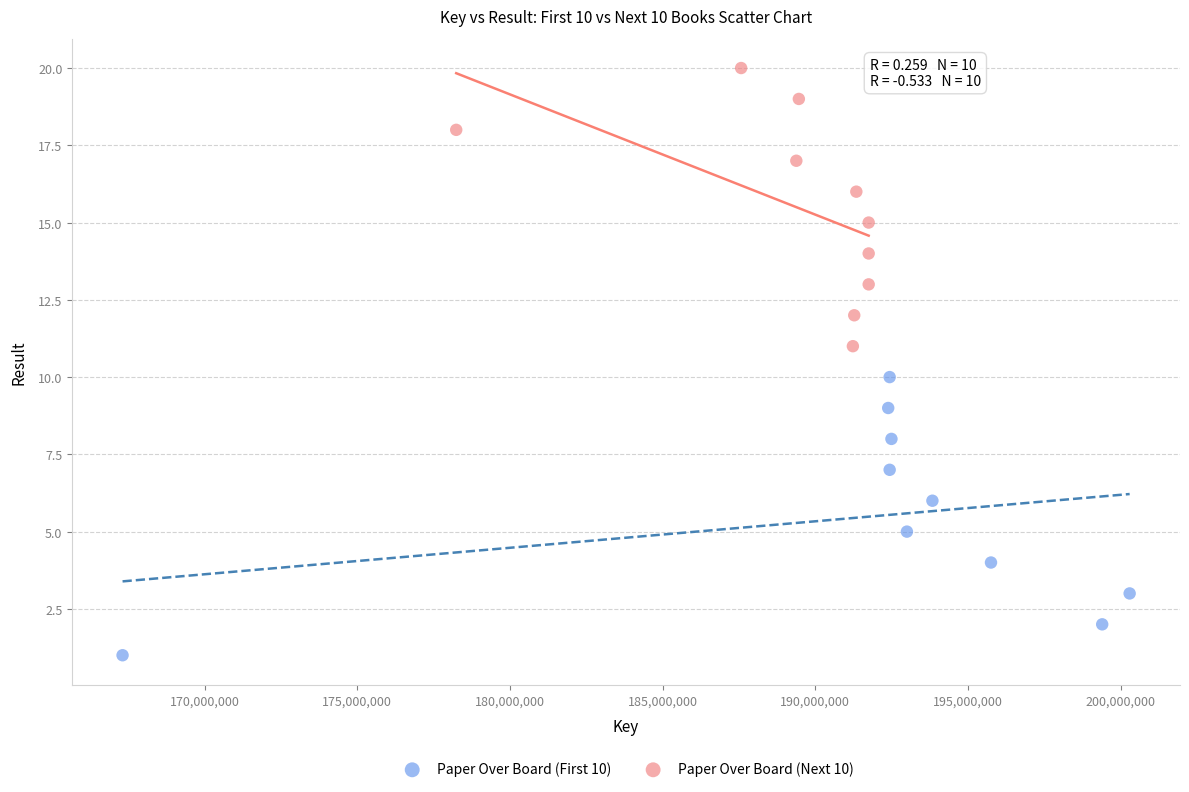

Which series reaches the minimum Y coordinate?

Paper Over Board (First 10)